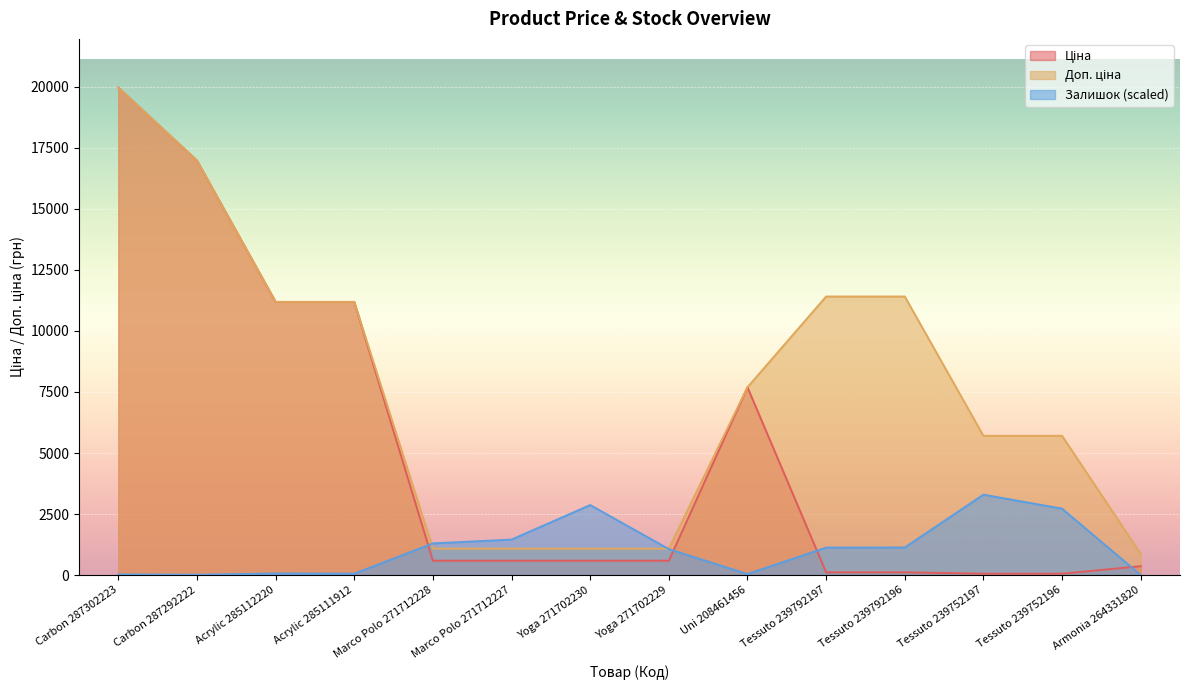

At which label does Доп. ціна first exceed 7693?

Carbon 287302223